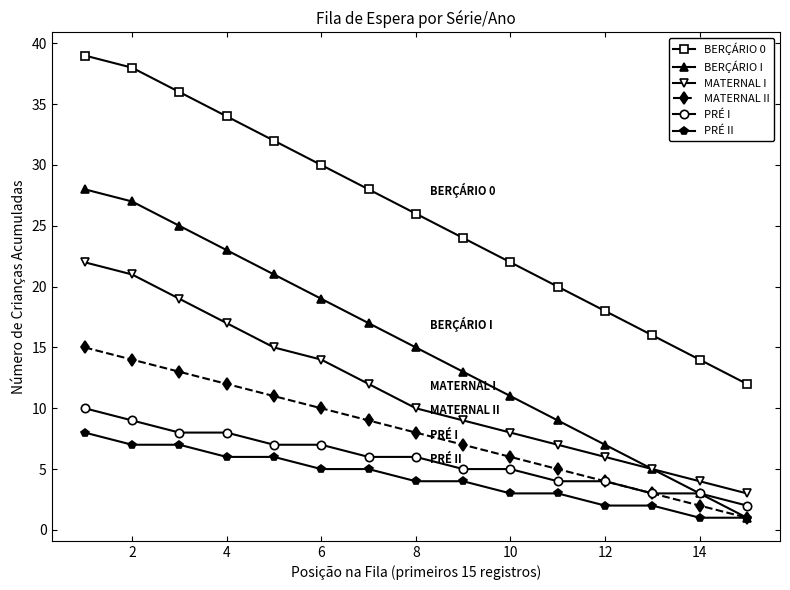

What is the highest value of the BERÇÁRIO I series?

28